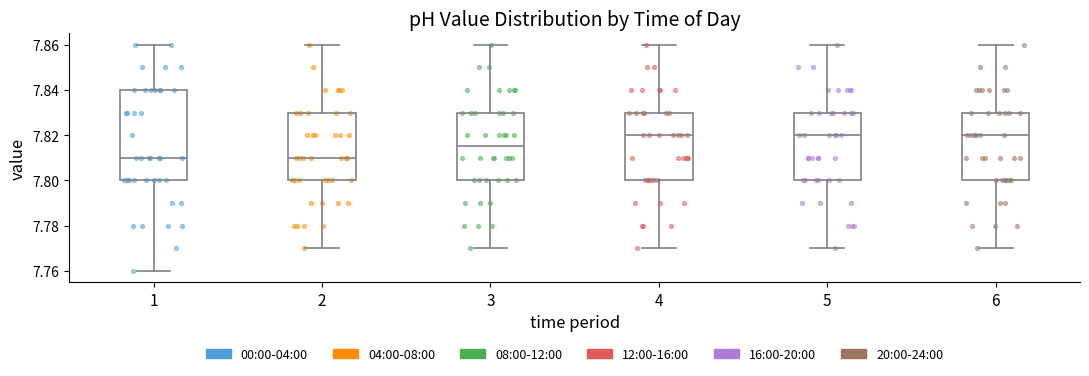

Which box is the tallest, from its lower edge to its upper edge?

1